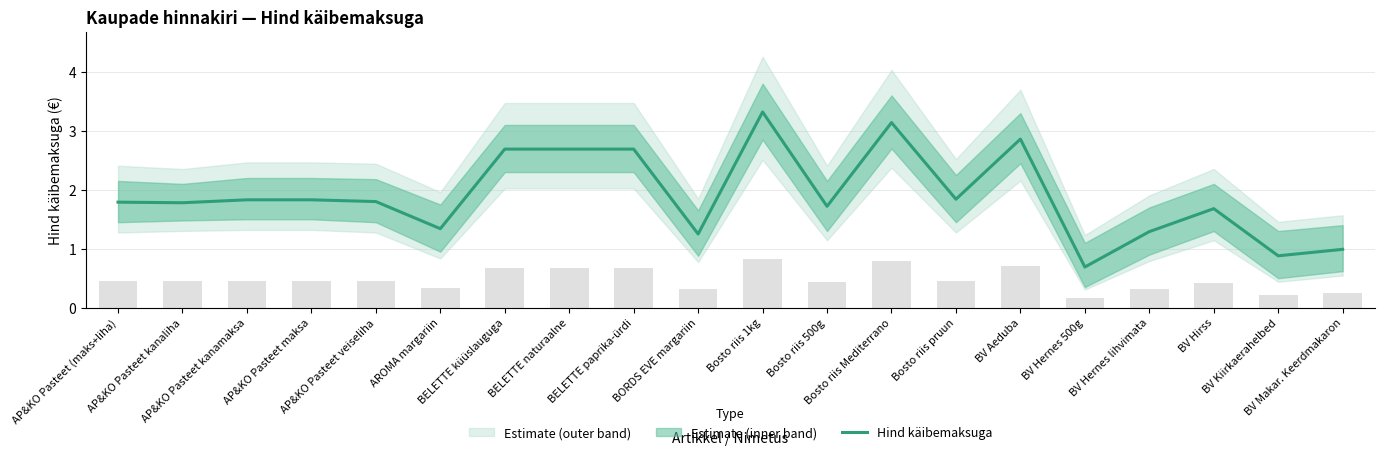

Rank the categories by value from lowest to highest.

BV Hernes 500g, BV Kiirkaerahelbed, BV Makar. Keerdmakaron, BORDS EVE margariin, BV Hernes lihvimata, AROMA margariin, BV Hirss, Bosto riis 500g, AP&KO Pasteet kanaliha, AP&KO Pasteet (maks+liha), AP&KO Pasteet veiseliha, AP&KO Pasteet kanamaksa, AP&KO Pasteet maksa, Bosto riis pruun, BELETTE küüslauguga, BELETTE naturaalne, BELETTE paprika-ürdi, BV Aeduba, Bosto riis Mediterrano, Bosto riis 1kg